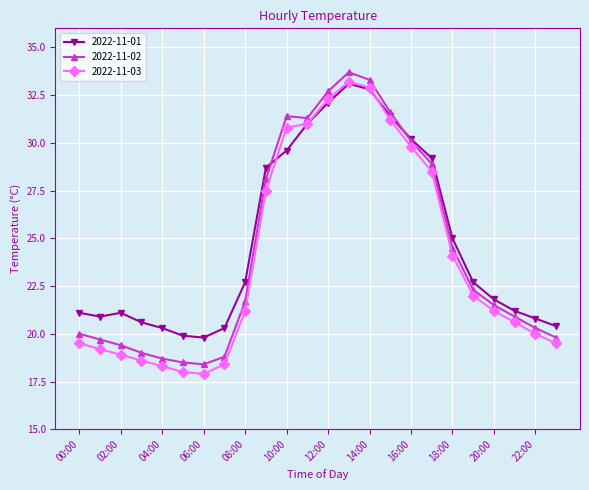

What is the lowest value of the 2022-11-02 series?

18.4